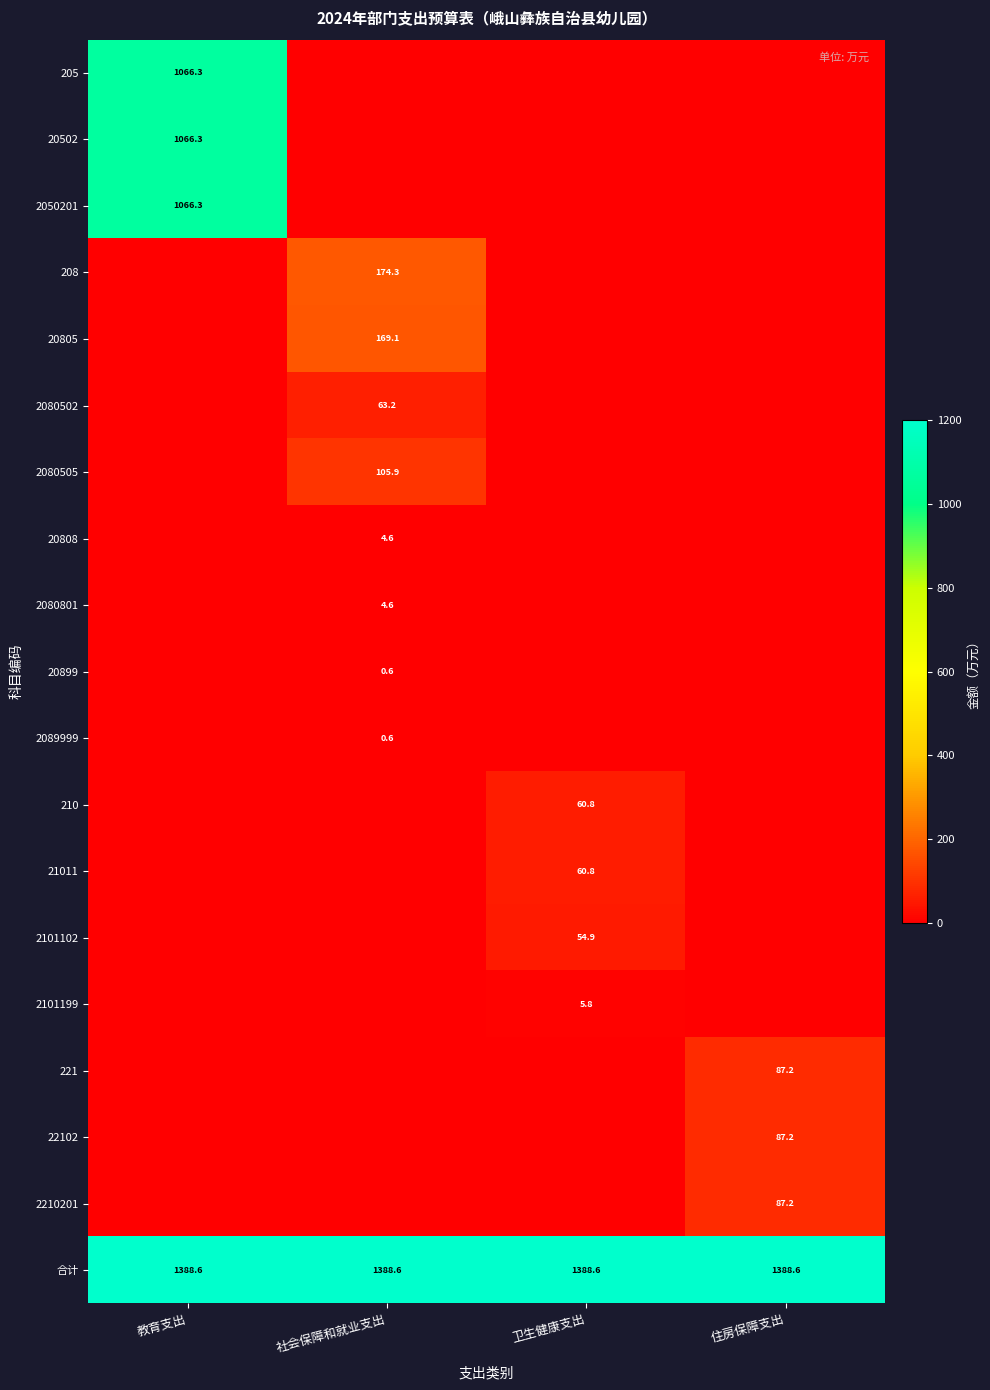

At which category is the sum across all series the highest?

教育支出